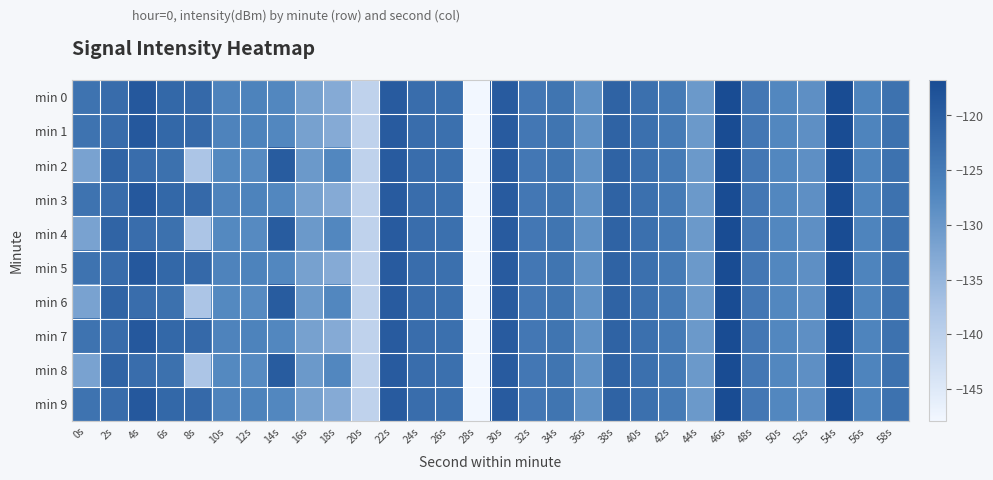

Reading right to left, extract all data points from this chart.

min 0: 58s=-123.5	56s=-126.7	54s=-116.9	52s=-128.7	50s=-127.3	48s=-124.5	46s=-116.8	44s=-130.2	42s=-125.1	40s=-123.2	38s=-120.8	36s=-128.8	34s=-124.0	32s=-124.5	30s=-119.5	28s=-147.9	26s=-123.2	24s=-122.6	22s=-119.5	20s=-140.5	18s=-133.2	16s=-131.6	14s=-127.3	12s=-126.5	10s=-126.5	8s=-121.9	6s=-121.7	4s=-119.1	2s=-122.5	0s=-123.7
min 1: 58s=-123.5	56s=-126.7	54s=-116.9	52s=-128.7	50s=-127.3	48s=-124.5	46s=-116.8	44s=-130.2	42s=-125.1	40s=-123.2	38s=-120.8	36s=-128.8	34s=-124.0	32s=-124.5	30s=-119.5	28s=-147.9	26s=-123.2	24s=-122.6	22s=-119.5	20s=-140.5	18s=-133.2	16s=-131.6	14s=-127.3	12s=-126.5	10s=-126.5	8s=-121.9	6s=-121.7	4s=-119.1	2s=-122.5	0s=-123.7
min 2: 58s=-123.5	56s=-126.7	54s=-116.9	52s=-128.7	50s=-127.3	48s=-124.5	46s=-116.8	44s=-130.2	42s=-125.1	40s=-123.2	38s=-120.8	36s=-128.8	34s=-124.0	32s=-124.5	30s=-119.5	28s=-147.9	26s=-123.2	24s=-122.6	22s=-119.5	20s=-140.5	18s=-127.3	16s=-130.3	14s=-119.6	12s=-127.8	10s=-127.5	8s=-137.8	6s=-123.3	4s=-122.6	2s=-121.1	0s=-131.8
min 3: 58s=-123.5	56s=-126.7	54s=-116.9	52s=-128.7	50s=-127.3	48s=-124.5	46s=-116.8	44s=-130.2	42s=-125.1	40s=-123.2	38s=-120.8	36s=-128.8	34s=-124.0	32s=-124.5	30s=-119.5	28s=-147.9	26s=-123.2	24s=-122.6	22s=-119.5	20s=-140.5	18s=-133.2	16s=-131.6	14s=-127.3	12s=-126.5	10s=-126.5	8s=-121.9	6s=-121.7	4s=-119.1	2s=-122.5	0s=-123.7
min 4: 58s=-123.5	56s=-126.7	54s=-116.9	52s=-128.7	50s=-127.3	48s=-124.5	46s=-116.8	44s=-130.2	42s=-125.1	40s=-123.2	38s=-120.8	36s=-128.8	34s=-124.0	32s=-124.5	30s=-119.5	28s=-147.9	26s=-123.2	24s=-122.6	22s=-119.5	20s=-140.5	18s=-127.3	16s=-130.3	14s=-119.6	12s=-127.8	10s=-127.5	8s=-137.8	6s=-123.3	4s=-122.6	2s=-121.1	0s=-131.8
min 5: 58s=-123.5	56s=-126.7	54s=-116.9	52s=-128.7	50s=-127.3	48s=-124.5	46s=-116.8	44s=-130.2	42s=-125.1	40s=-123.2	38s=-120.8	36s=-128.8	34s=-124.0	32s=-124.5	30s=-119.5	28s=-147.9	26s=-123.2	24s=-122.6	22s=-119.5	20s=-140.5	18s=-133.2	16s=-131.6	14s=-127.3	12s=-126.5	10s=-126.5	8s=-121.9	6s=-121.7	4s=-119.1	2s=-122.5	0s=-123.7
min 6: 58s=-123.5	56s=-126.7	54s=-116.9	52s=-128.7	50s=-127.3	48s=-124.5	46s=-116.8	44s=-130.2	42s=-125.1	40s=-123.2	38s=-120.8	36s=-128.8	34s=-124.0	32s=-124.5	30s=-119.5	28s=-147.9	26s=-123.2	24s=-122.6	22s=-119.5	20s=-140.5	18s=-127.3	16s=-130.3	14s=-119.6	12s=-127.8	10s=-127.5	8s=-137.8	6s=-123.3	4s=-122.6	2s=-121.1	0s=-131.8
min 7: 58s=-123.5	56s=-126.7	54s=-116.9	52s=-128.7	50s=-127.3	48s=-124.5	46s=-116.8	44s=-130.2	42s=-125.1	40s=-123.2	38s=-120.8	36s=-128.8	34s=-124.0	32s=-124.5	30s=-119.5	28s=-147.9	26s=-123.2	24s=-122.6	22s=-119.5	20s=-140.5	18s=-133.2	16s=-131.6	14s=-127.3	12s=-126.5	10s=-126.5	8s=-121.9	6s=-121.7	4s=-119.1	2s=-122.5	0s=-123.7
min 8: 58s=-123.5	56s=-126.7	54s=-116.9	52s=-128.7	50s=-127.3	48s=-124.5	46s=-116.8	44s=-130.2	42s=-125.1	40s=-123.2	38s=-120.8	36s=-128.8	34s=-124.0	32s=-124.5	30s=-119.5	28s=-147.9	26s=-123.2	24s=-122.6	22s=-119.5	20s=-140.5	18s=-127.3	16s=-130.3	14s=-119.6	12s=-127.8	10s=-127.5	8s=-137.8	6s=-123.3	4s=-122.6	2s=-121.1	0s=-131.8
min 9: 58s=-123.5	56s=-126.7	54s=-116.9	52s=-128.7	50s=-127.3	48s=-124.5	46s=-116.8	44s=-130.2	42s=-125.1	40s=-123.2	38s=-120.8	36s=-128.8	34s=-124.0	32s=-124.5	30s=-119.5	28s=-147.9	26s=-123.2	24s=-122.6	22s=-119.5	20s=-140.5	18s=-133.2	16s=-131.6	14s=-127.3	12s=-126.5	10s=-126.5	8s=-121.9	6s=-121.7	4s=-119.1	2s=-122.5	0s=-123.7